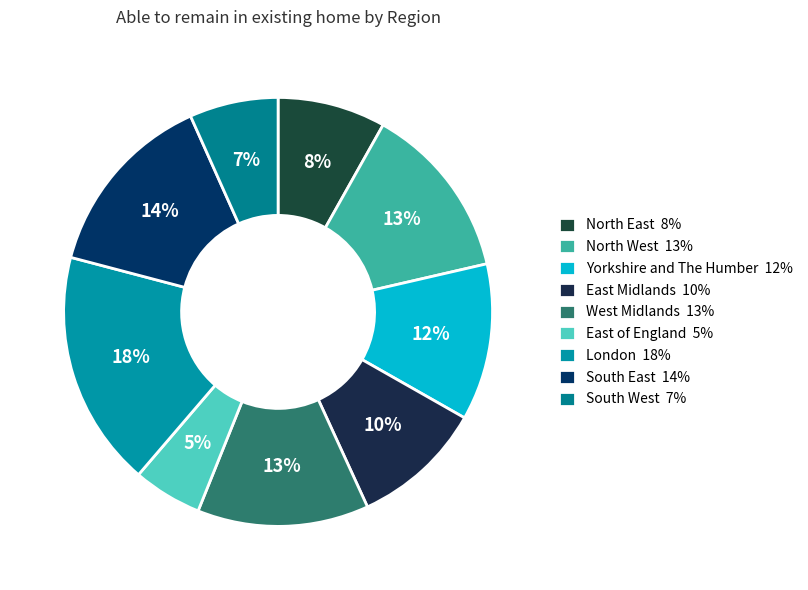

To the nearest percent, what is the difference between the largest and smallest slice percentages?

13%